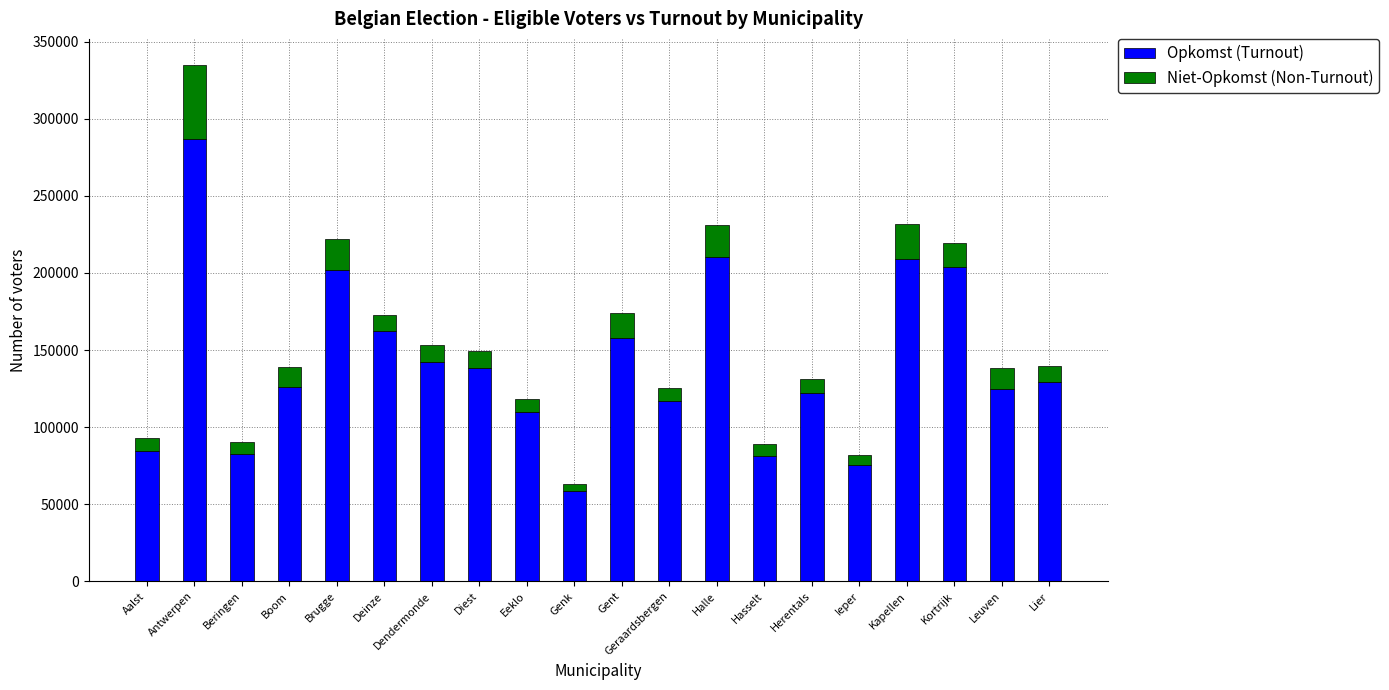

At which category is the sum across all series the highest?

Antwerpen